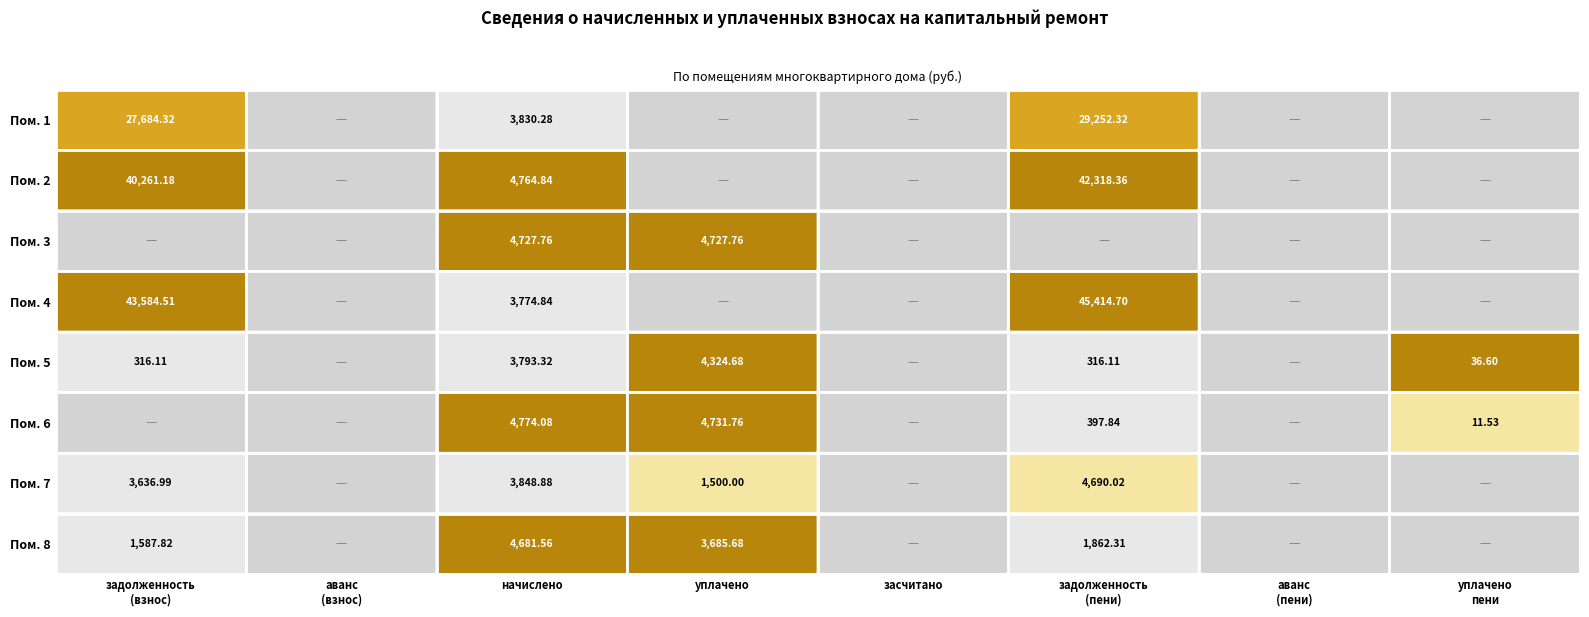

The value of 4 at 3 is 0.0. True or false?

True